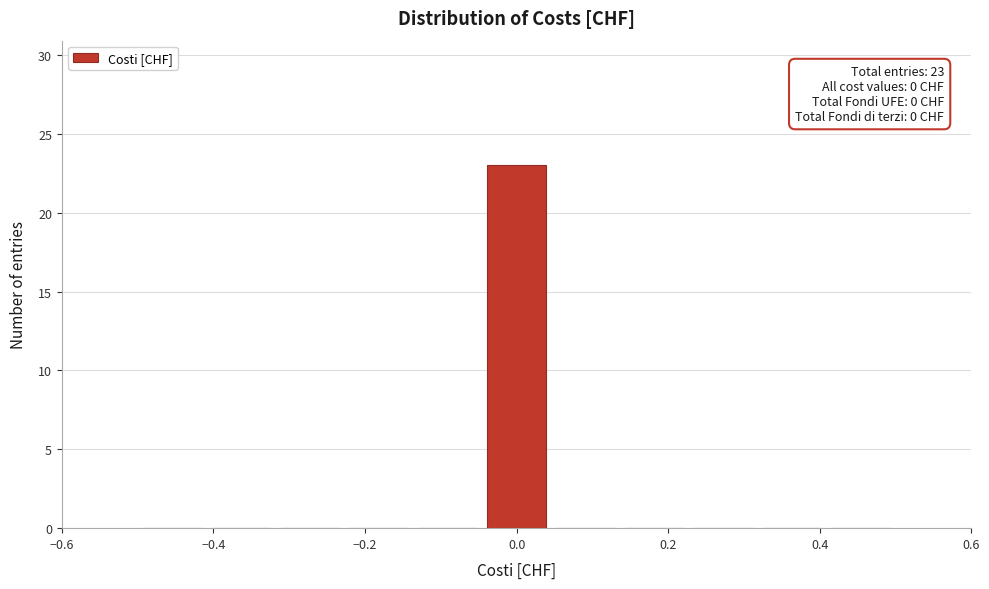

Over which range of the x-axis is the bar tallest?

-0.04 to 0.04